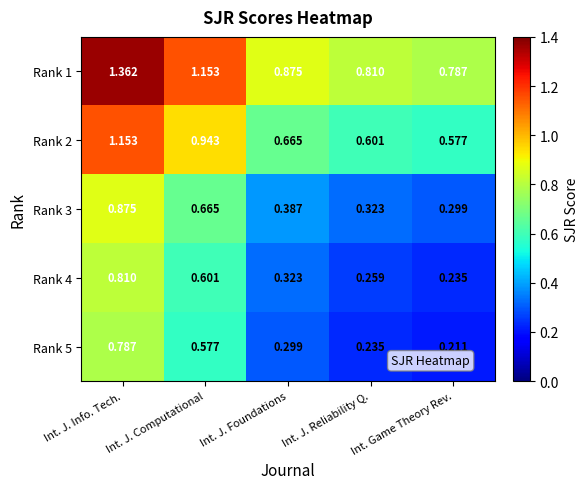

Rank the categories by Rank 1 value from lowest to highest.

Int. Game Theory Rev., Int. J. Reliability Q., Int. J. Foundations, Int. J. Computational, Int. J. Info. Tech.